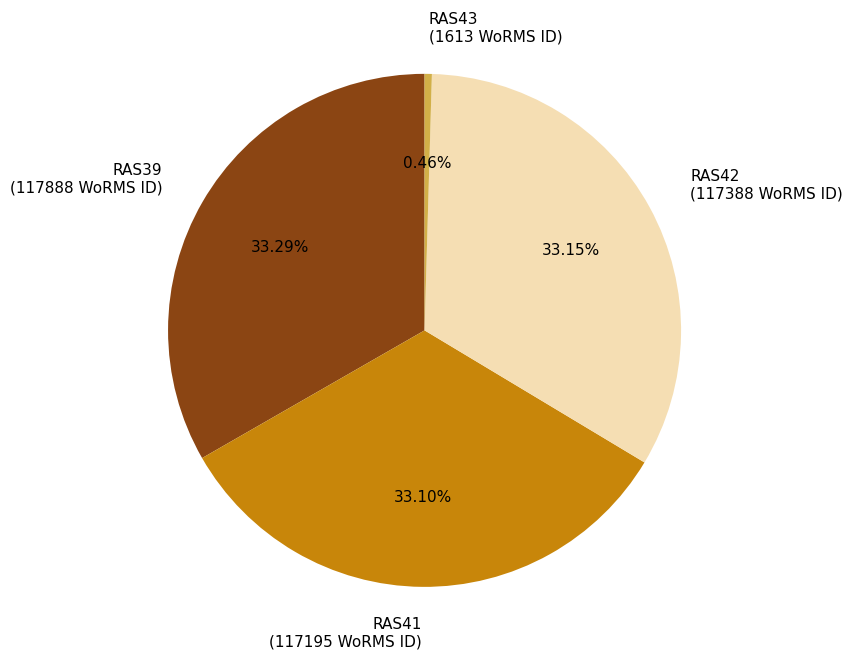

Is RAS43 the majority of the pie?

No